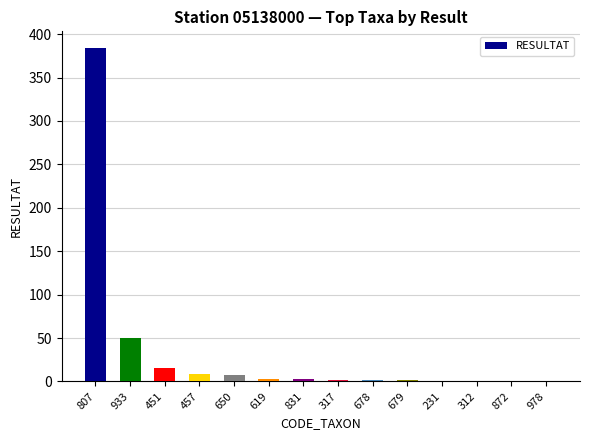

At which label is the value closest to 192?

933